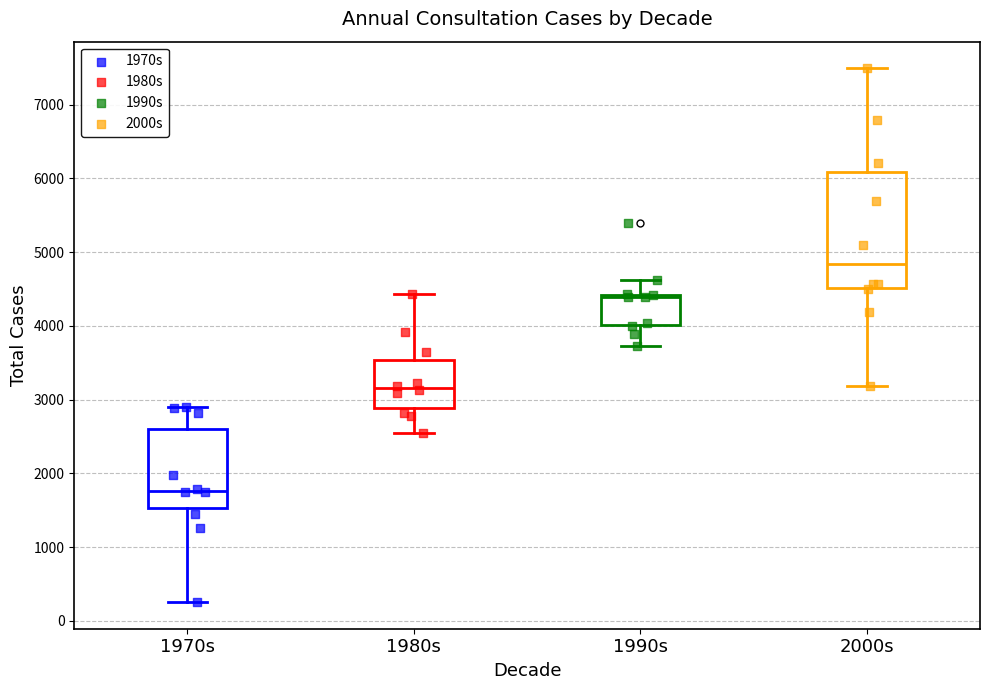

Reading left to right, transcribe this box plot: for each box, give where its median line is, the range the box spans, and where its two whiskers end, as read against the y-axis. The values are not printed on the chart, so give them approximately, as read against the axis.

1970s: median 1800, box 1500 to 2600, whiskers 300 to 2900
1980s: median 3200, box 2900 to 3500, whiskers 2500 to 4400
1990s: median 4400 (just below the box's upper edge), box 4000 to 4400, whiskers 3700 to 4600
2000s: median 4800, box 4500 to 6100, whiskers 3200 to 7500